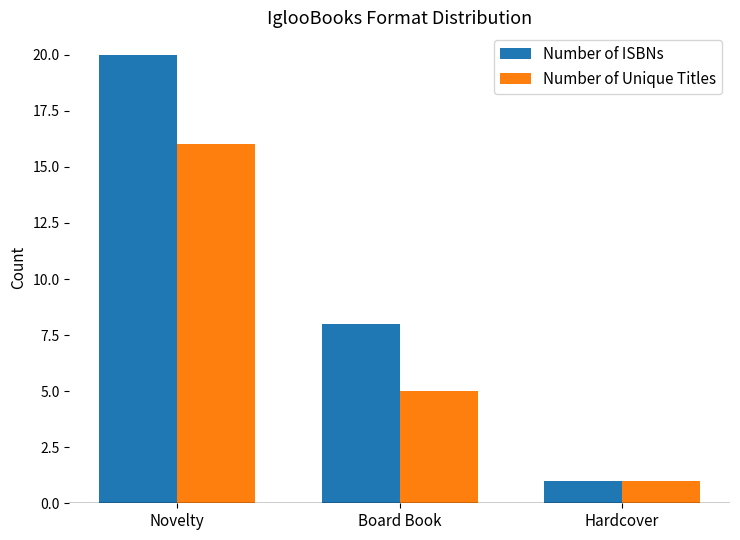

Rank the categories by Number of Unique Titles value from lowest to highest.

Hardcover, Board Book, Novelty